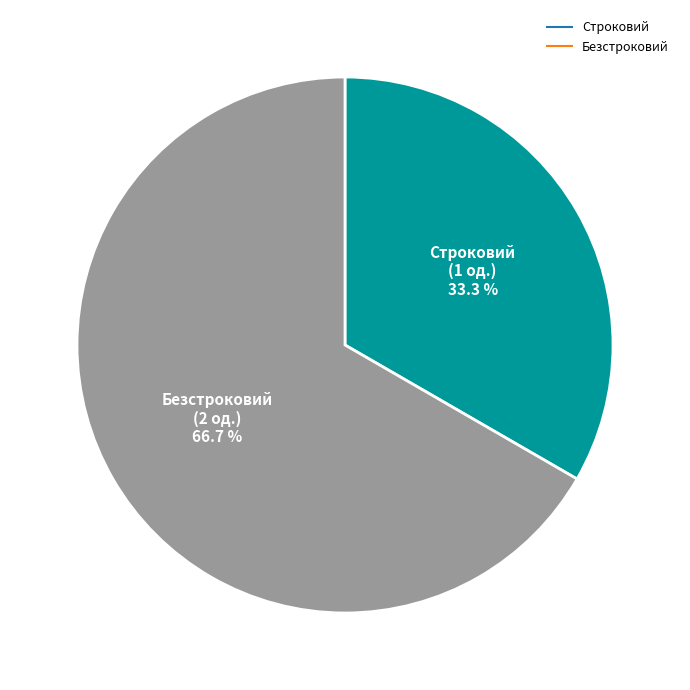

Is it true that Безстроковий is 67% of the pie?

True